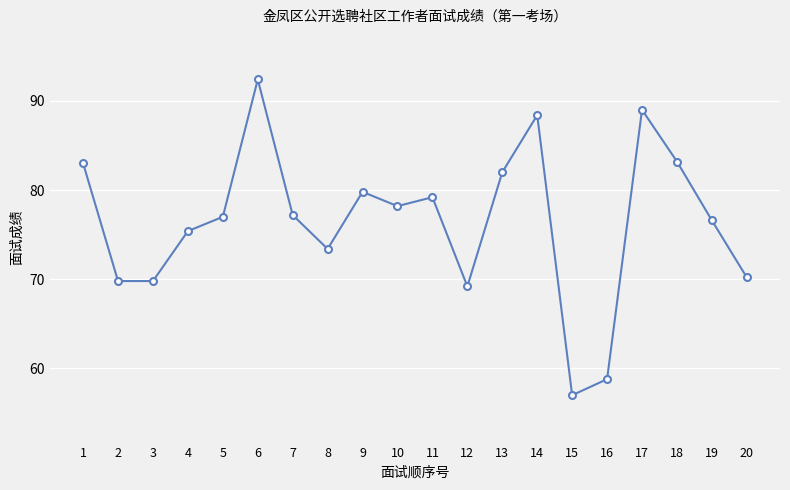

Where does the data first go above 77?

1